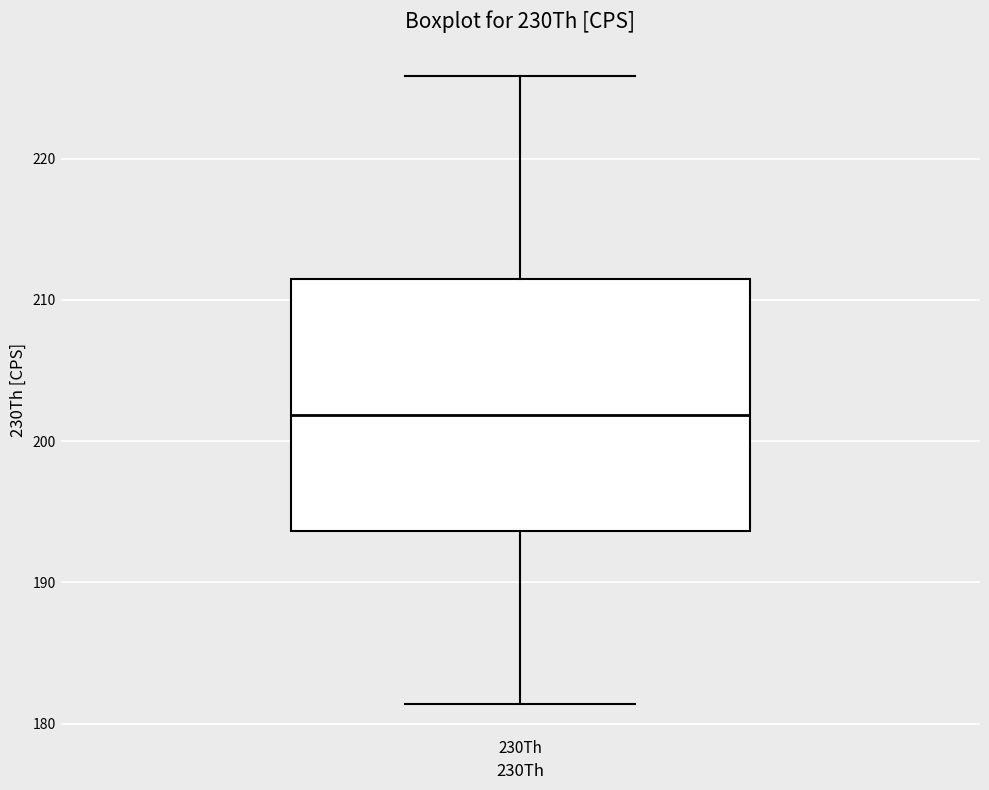

Where does the median line of the box for 230Th sit on the y-axis? The values are not printed on the chart, so give them approximately, as read against the axis.

202